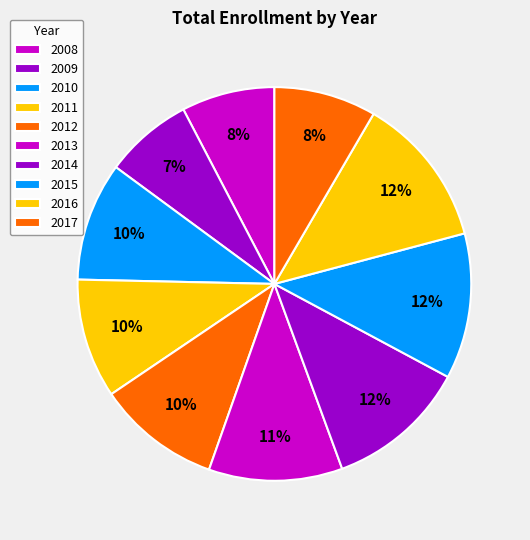

What percentage is NOT represented by 2016?

87.5%